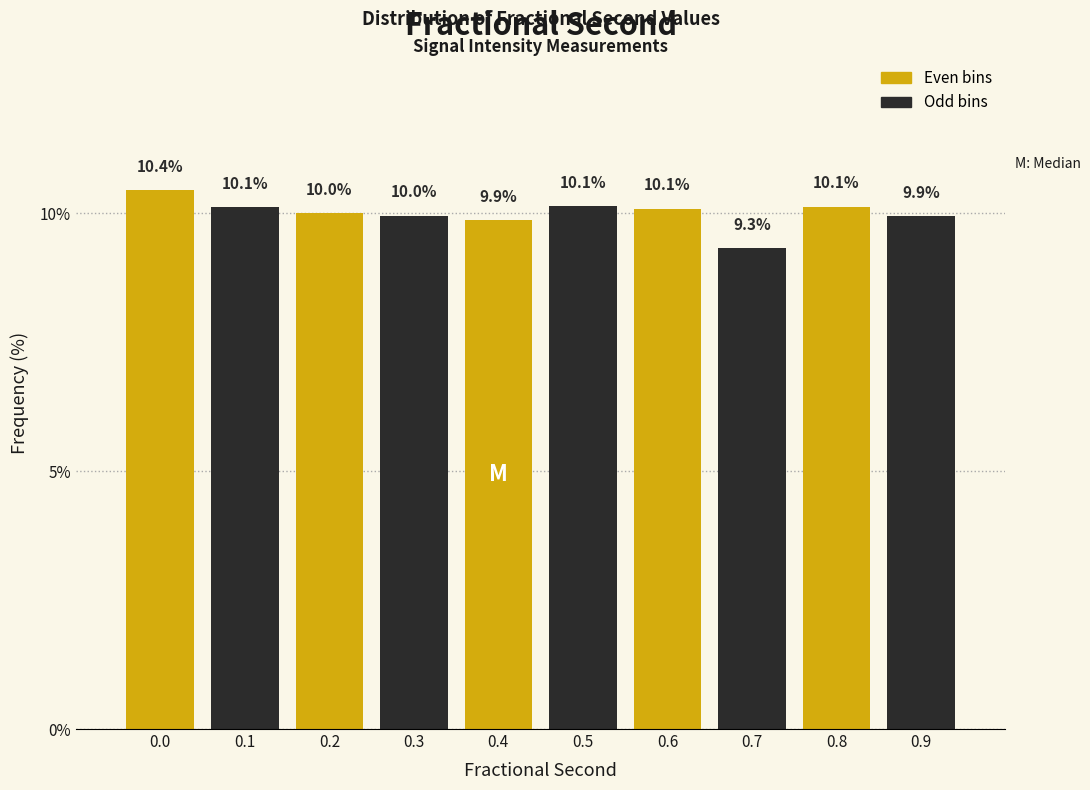

Reading left to right, what are all the values shown in this chart?

0.0=10.4	0.1=10.1	0.2=10.0	0.3=10.0	0.4=9.9	0.5=10.1	0.6=10.1	0.7=9.3	0.8=10.1	0.9=9.9